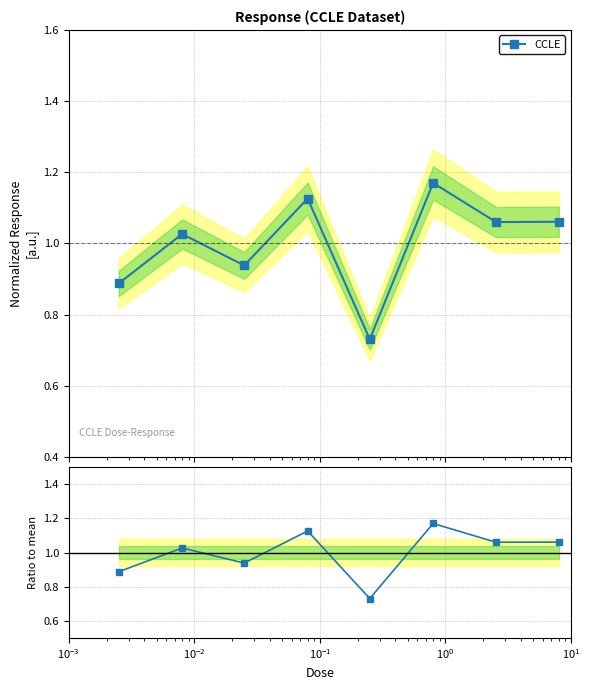

What is the average value of the CCLE series?

1.0